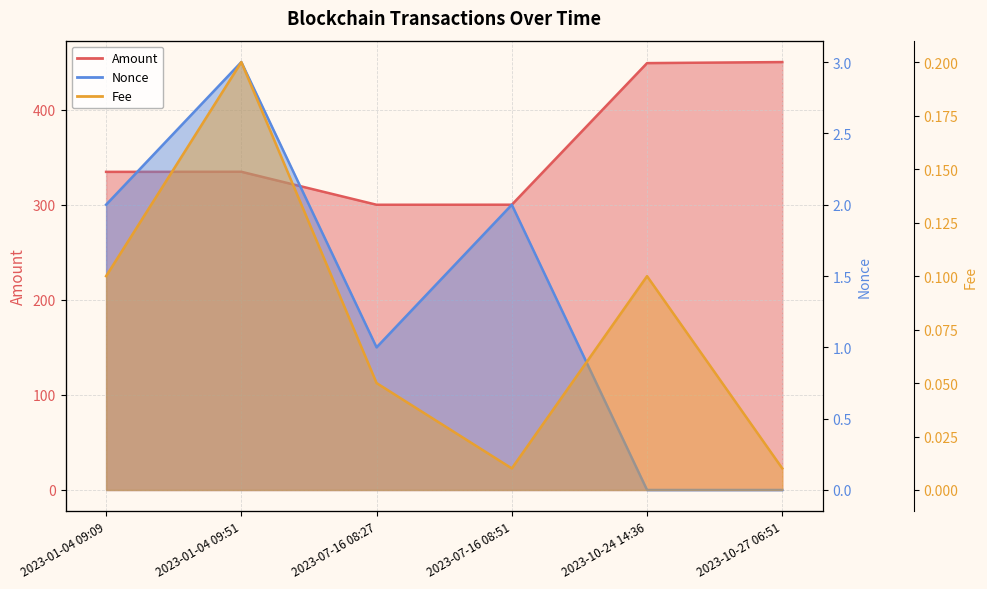

Where does the Amount series first go above 334?

2023-01-04 09:09